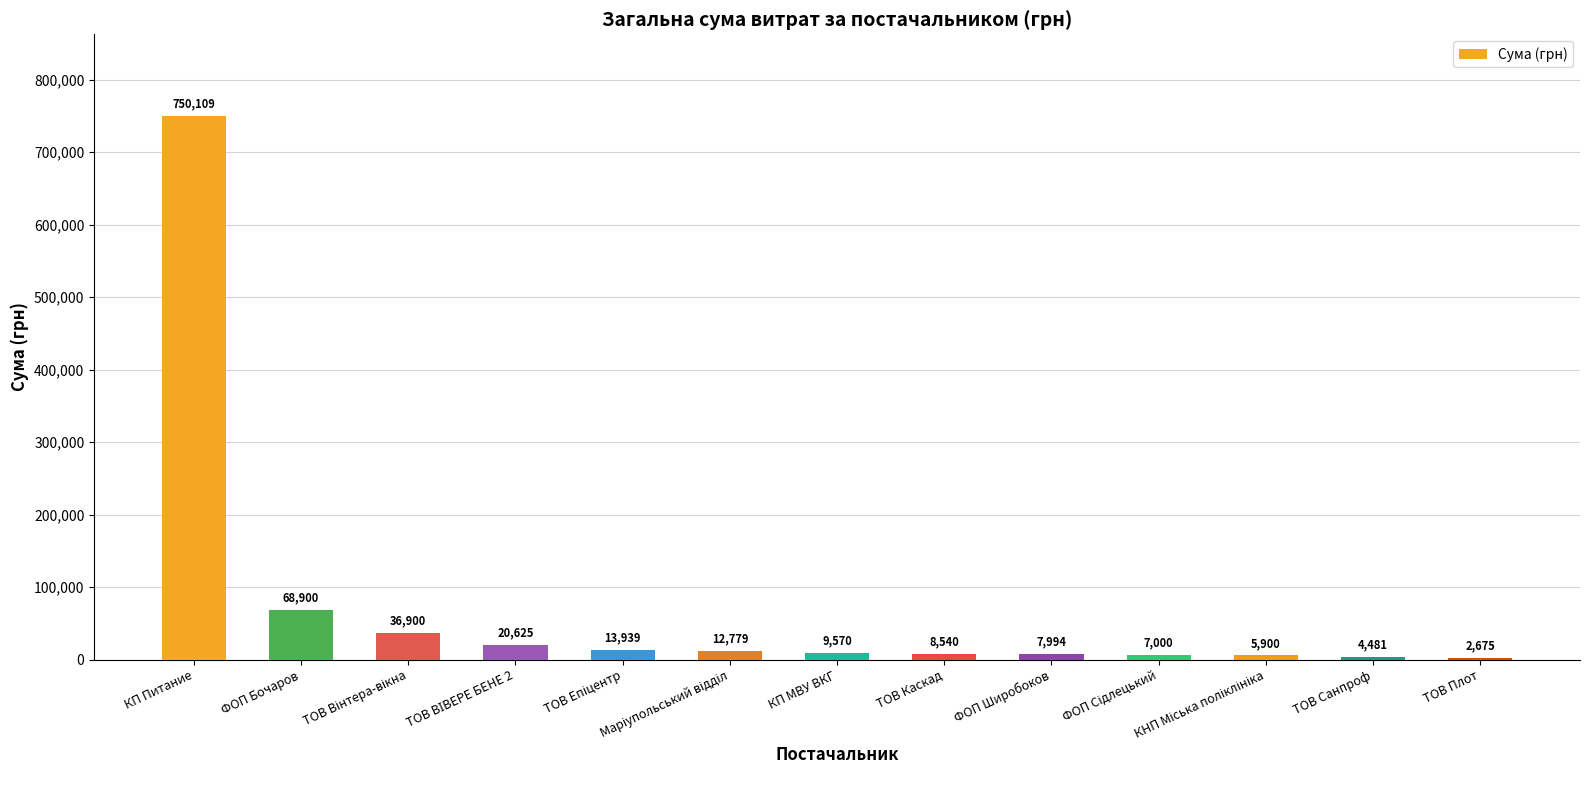

What is the sum of the values at КП МВУ ВКГ and ТОВ Плот?

12244.8